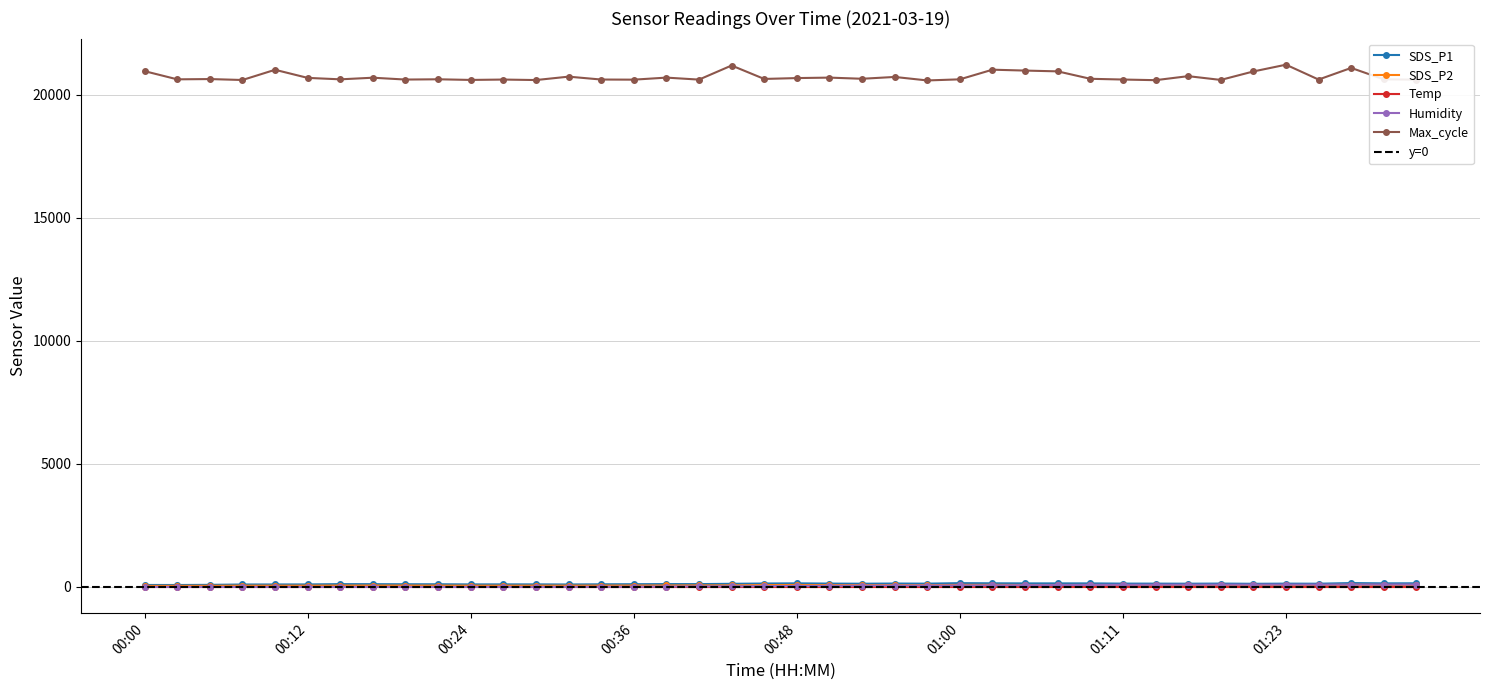

How many data points in SDS_P1 are above 130?

20